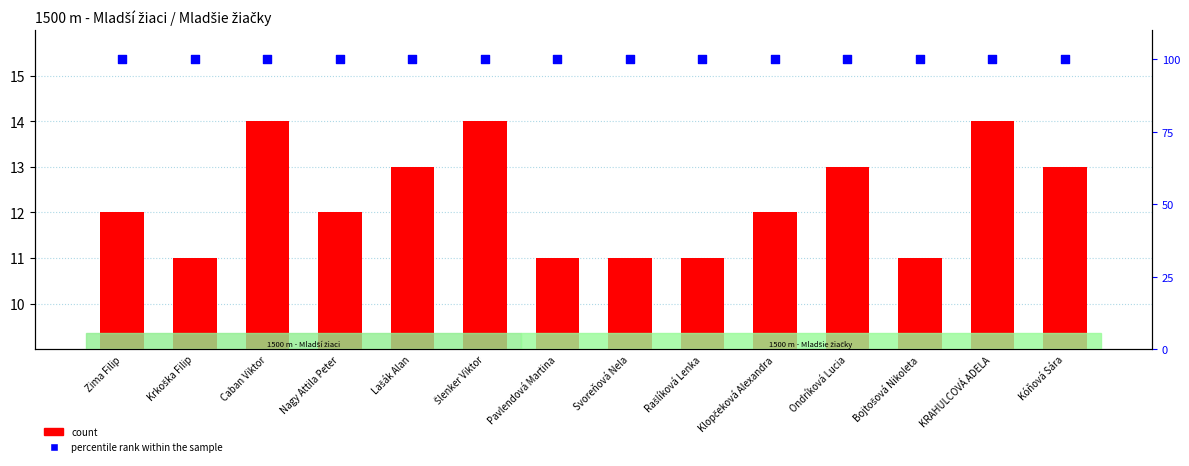

What is the total value across all series at Lašák Alan?

113